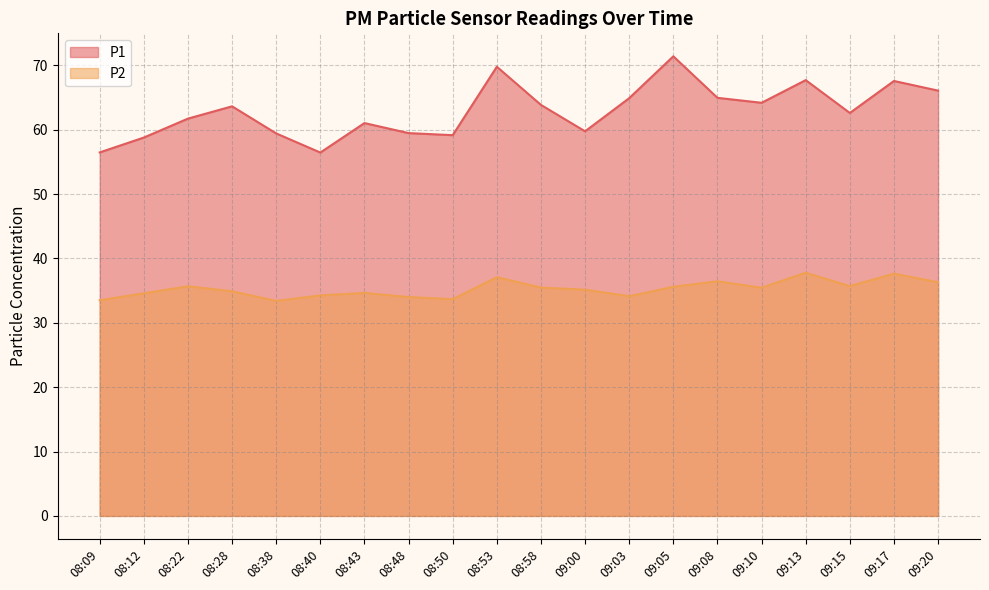

What is the difference between the highest and lowest values at 09:08?

28.5